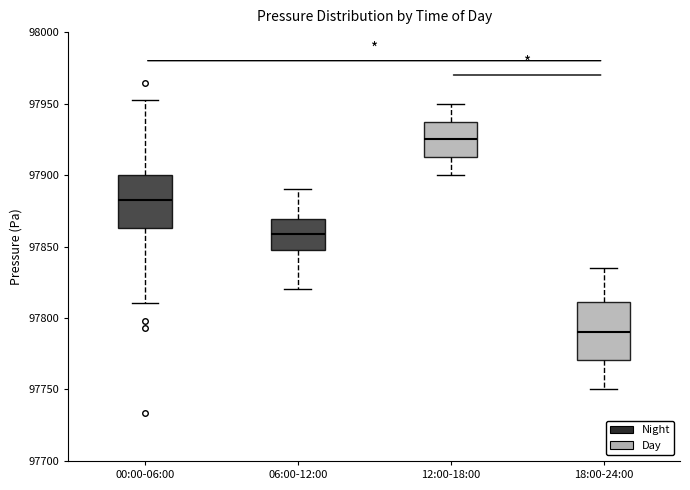

Reading left to right, transcribe this box plot: for each box, give where its median line is, the range the box spans, and where its two whiskers end, as read against the y-axis. The values are not printed on the chart, so give them approximately, as read against the axis.

00:00-06:00: median 97885, box 97865 to 97900, whiskers 97810 to 97955
06:00-12:00: median 97860, box 97850 to 97870, whiskers 97820 to 97890
12:00-18:00: median 97925, box 97915 to 97935, whiskers 97900 to 97950
18:00-24:00: median 97790, box 97770 to 97810, whiskers 97750 to 97835